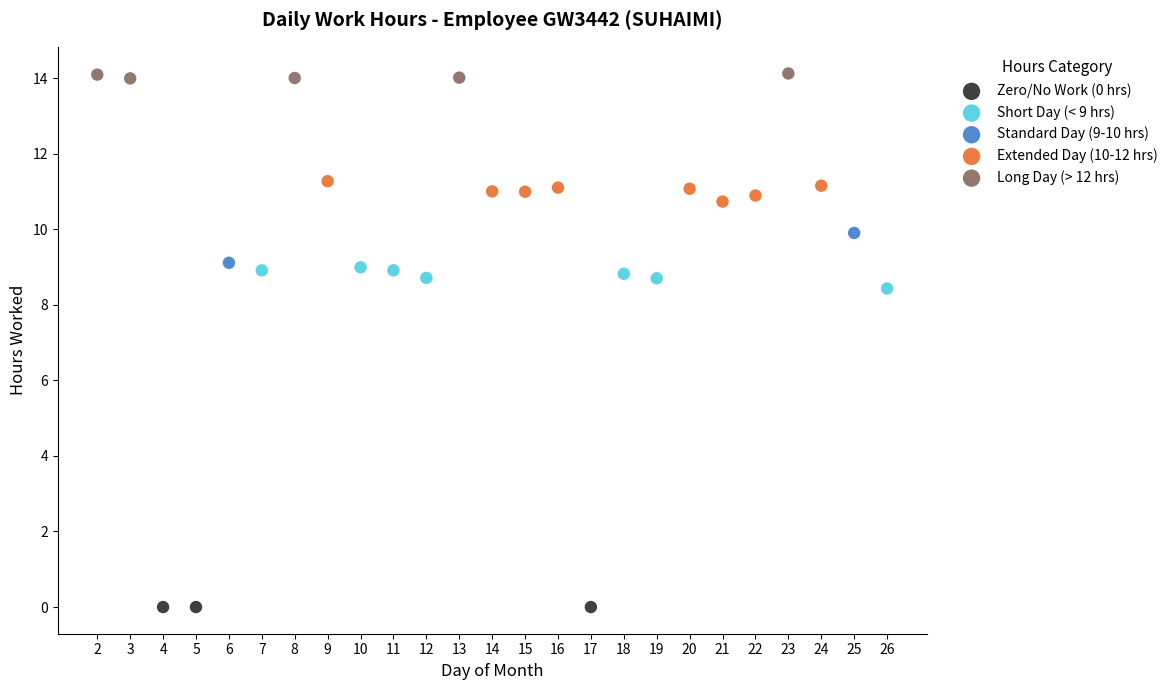

Which series reaches the maximum Y coordinate?

Long Day (> 12 hrs)